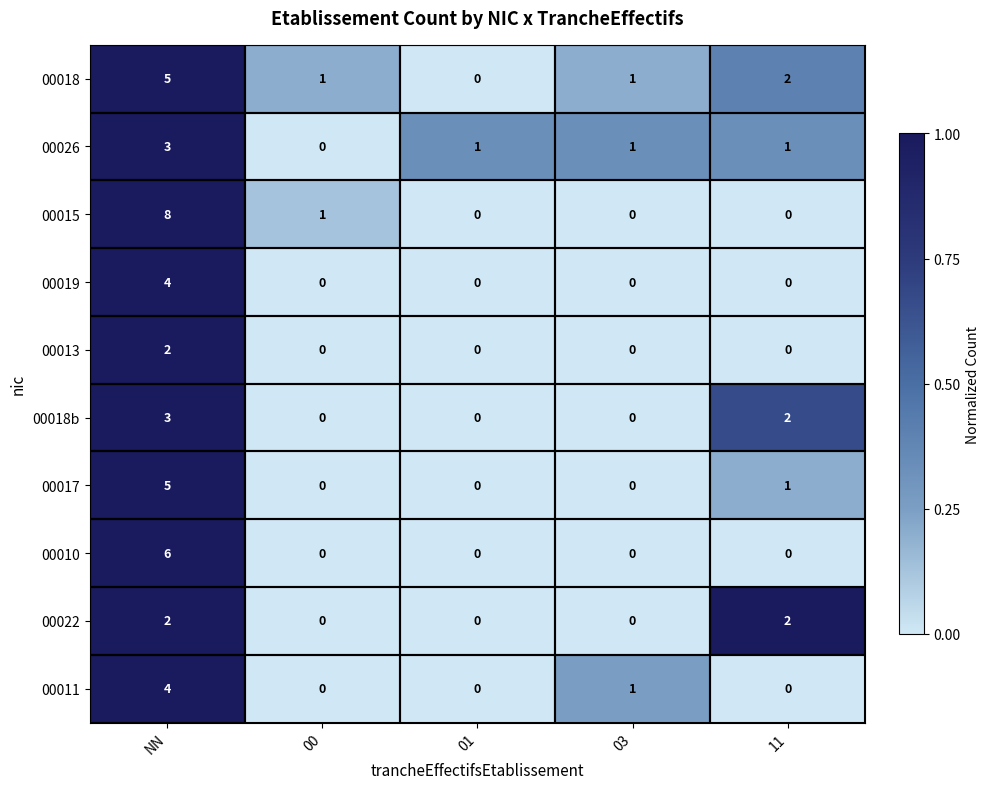

Count the number of categories in the chart.

5